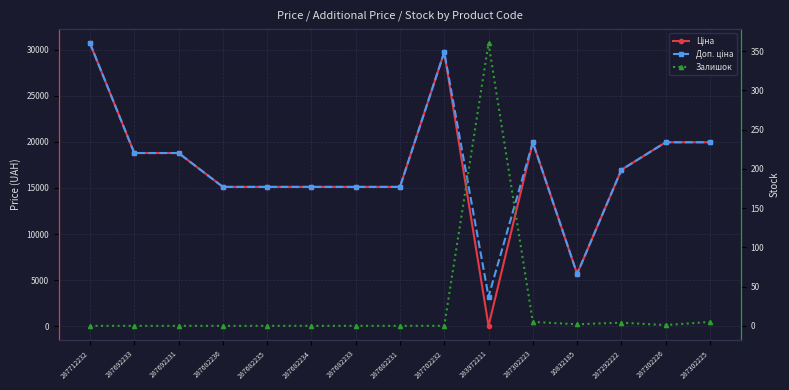

True or false: Залишок and Доп. ціна cross at least once.

False